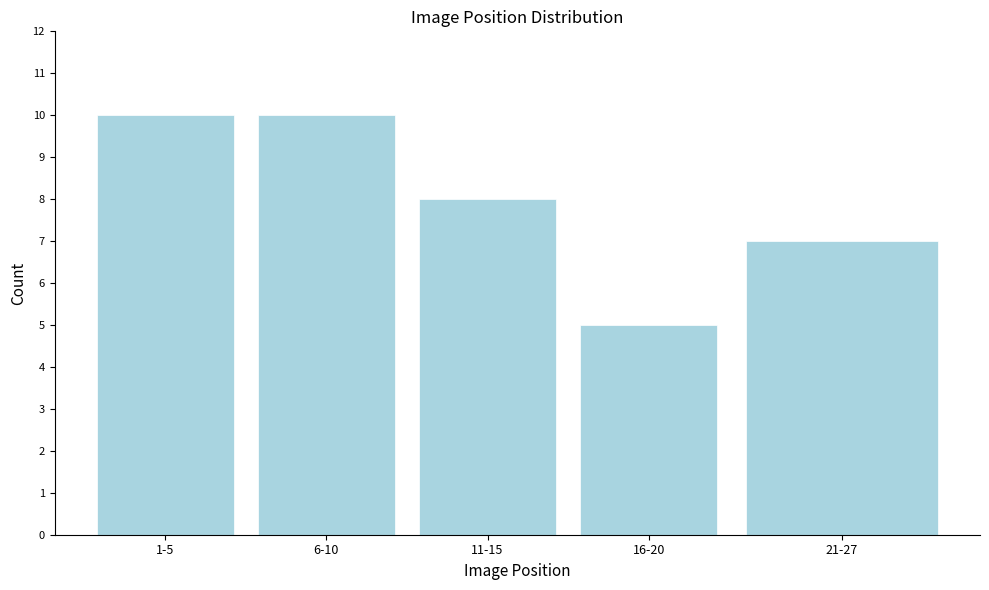

Reading right to left, what are all the values shown in this chart?

7	5	8	10	10